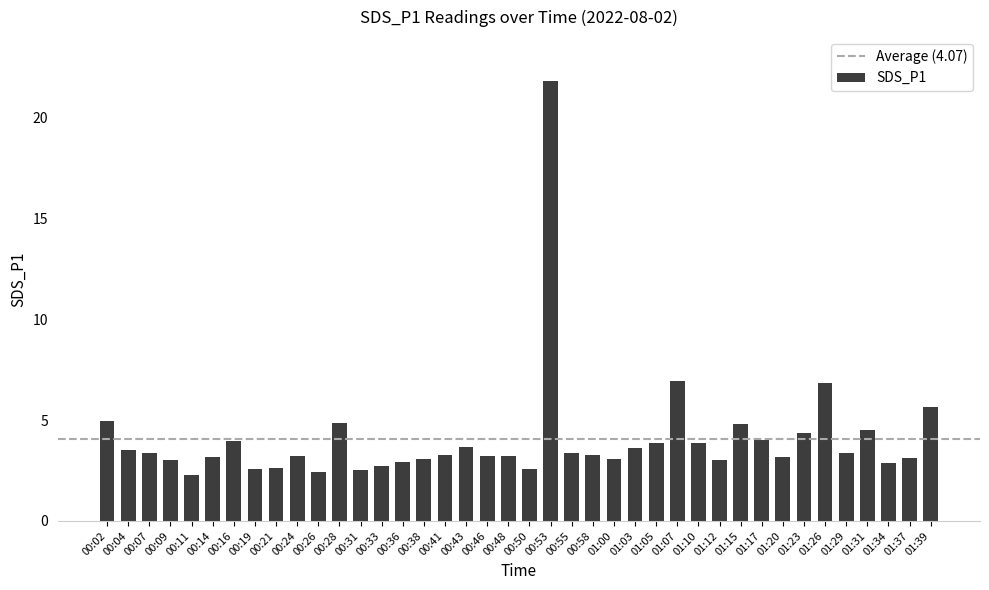

What is the label of the 12th bar from the left?

00:28